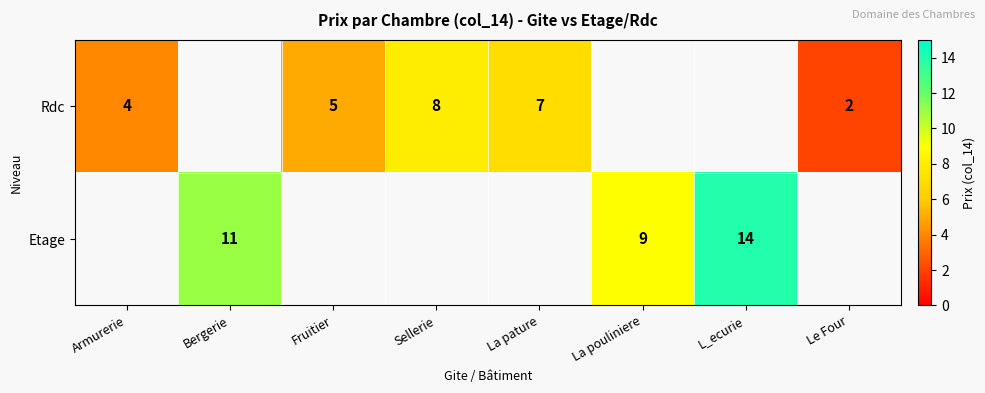

Is the value of Etage at La pouliniere greater than the value of Rdc at Sellerie?

Yes